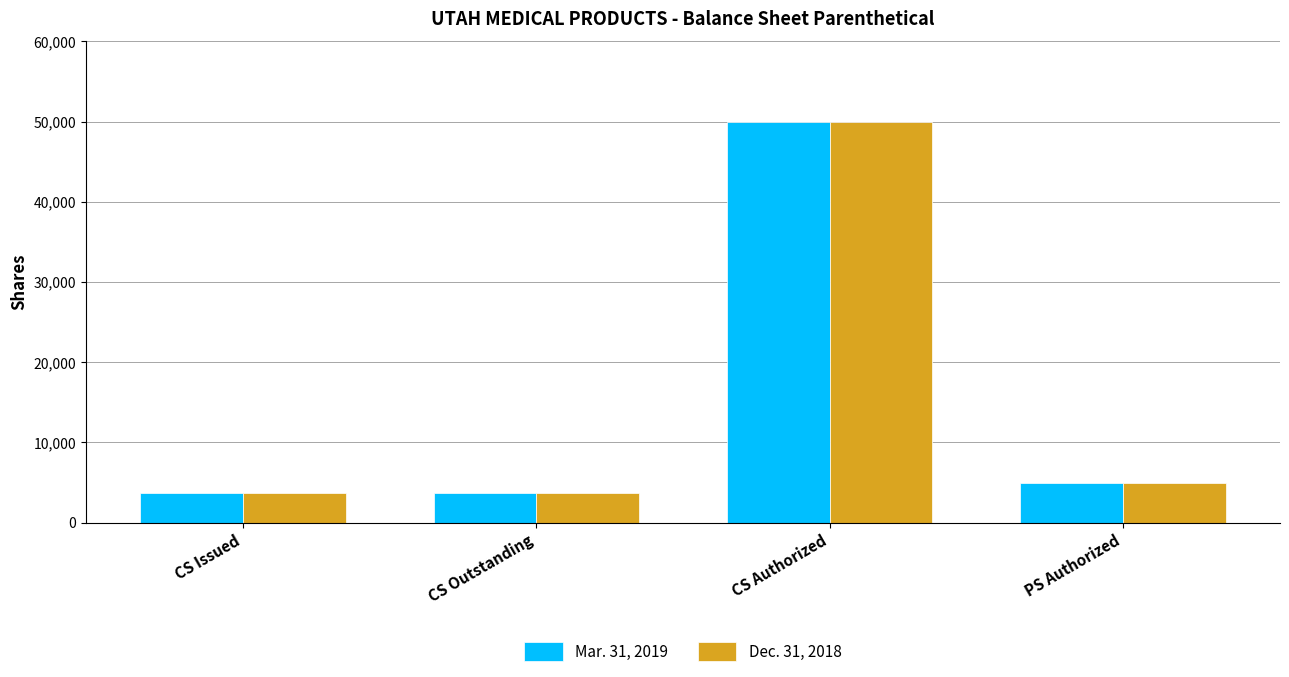

Rank the series by their average value, from lowest to highest.

Dec. 31, 2018, Mar. 31, 2019